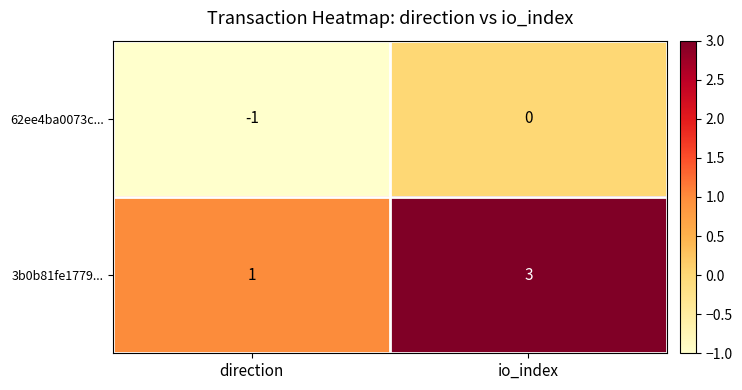

What is the difference between the highest and lowest values at io_index?

3